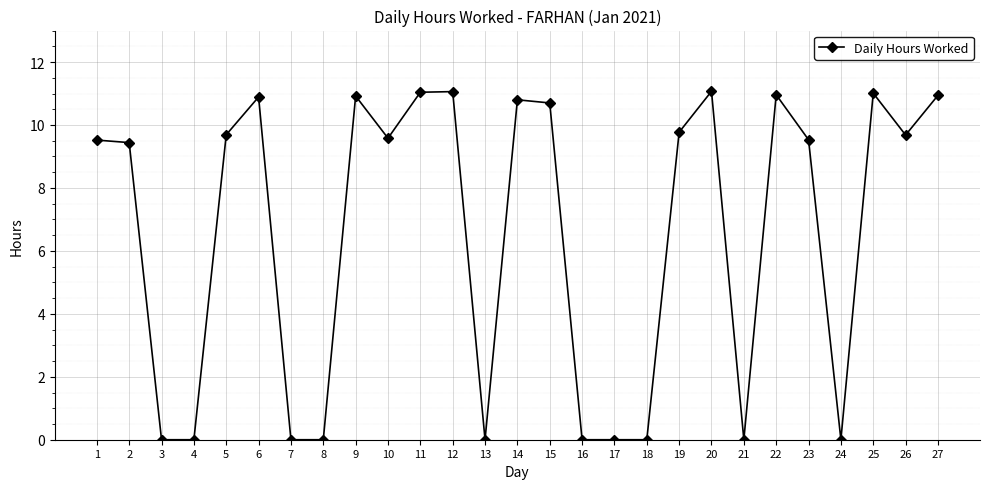

Where does the data first go above 9?

1